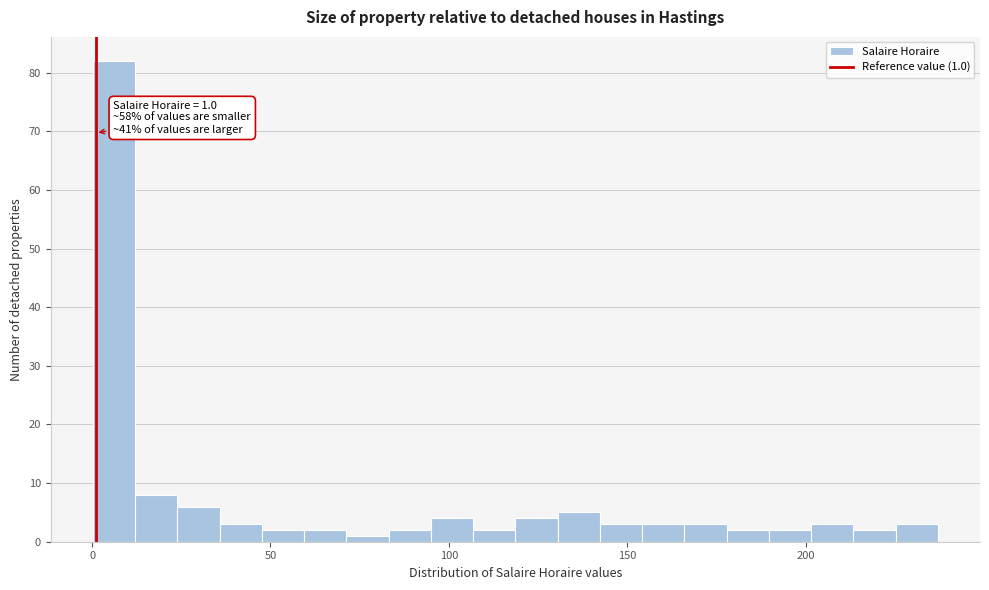

Read against the x-axis, roughly where is the centre of the tallest bar?

5